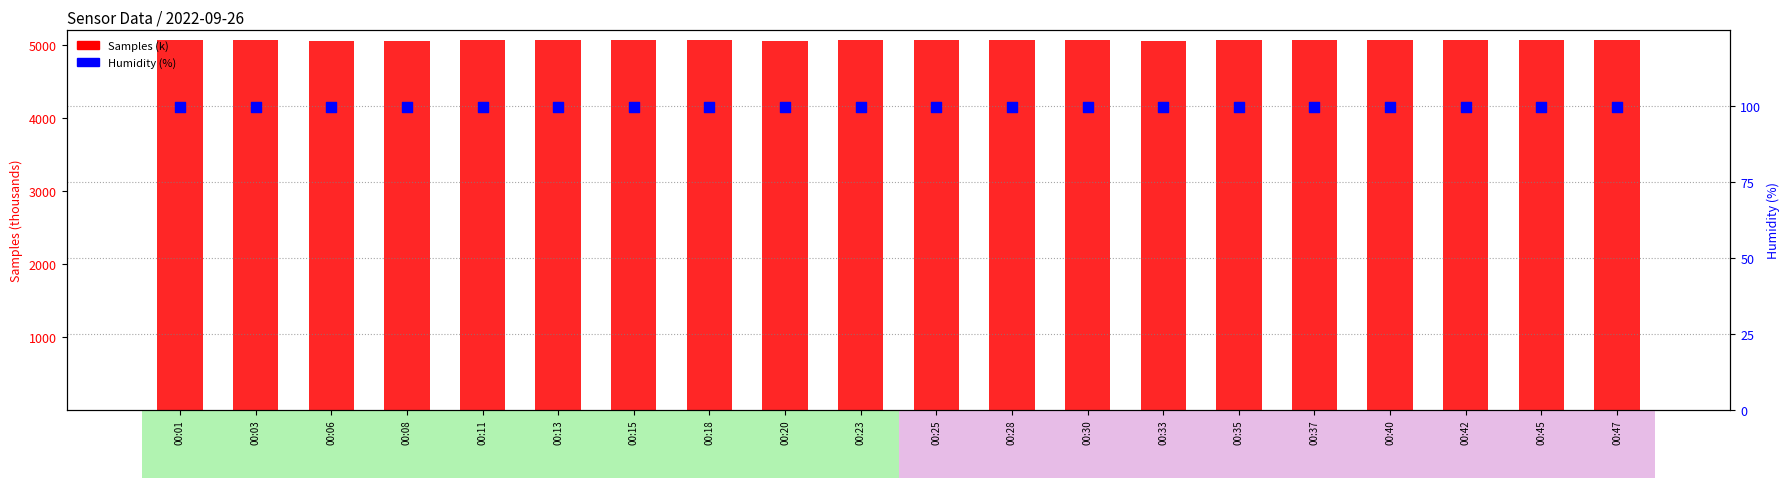

Which series has the widest spread of Y values?

Samples (k)